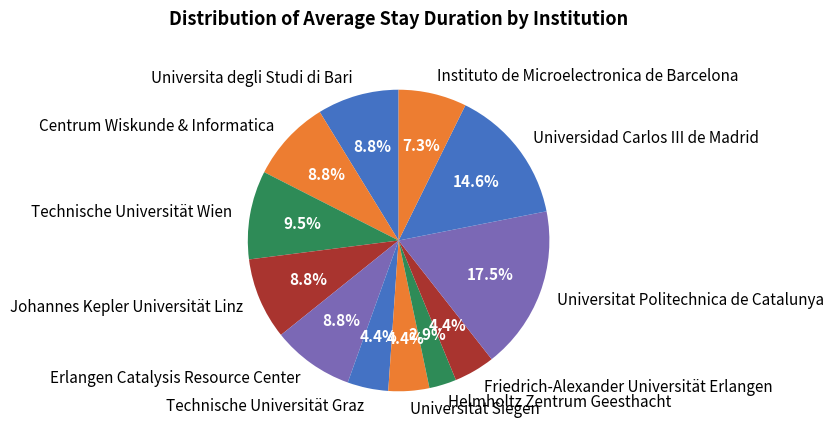

Does any single category account for the majority?

No